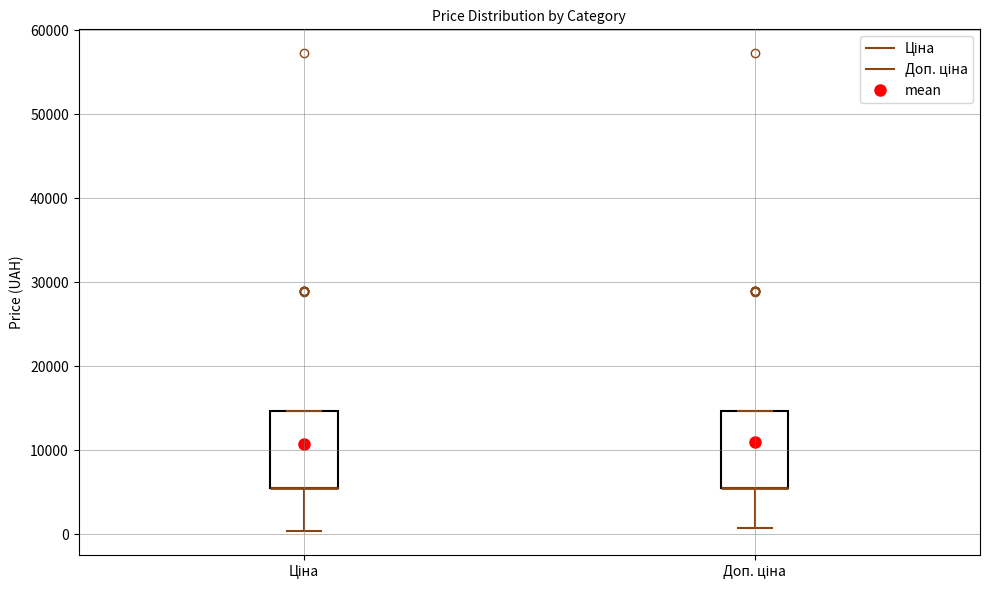

Where is the upper edge of the box for Ціна on the y-axis? The values are not printed on the chart, so give them approximately, as read against the axis.

15000